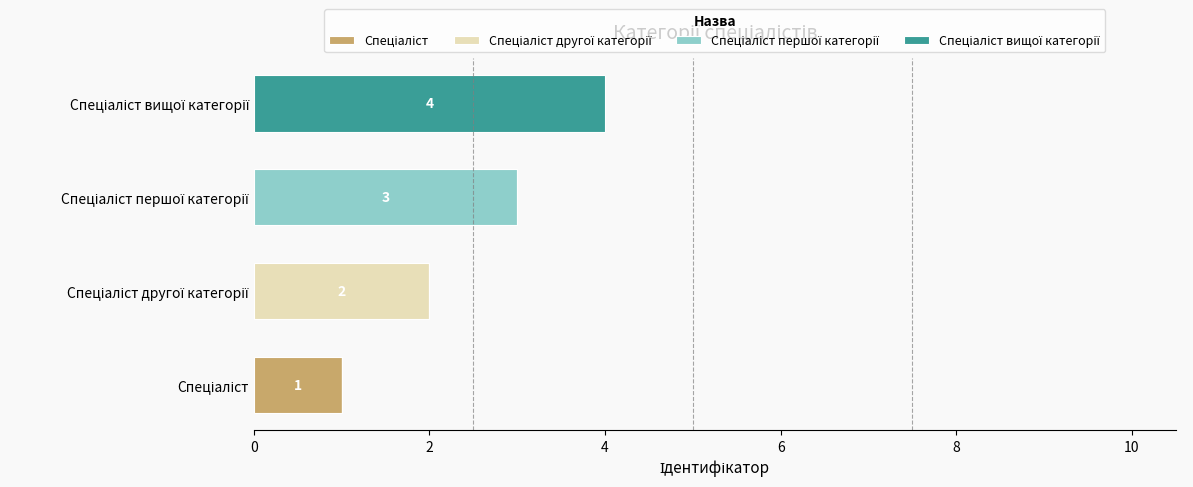

What is the value of the Спеціаліст другої категорії bar at the 2nd from the left?

2